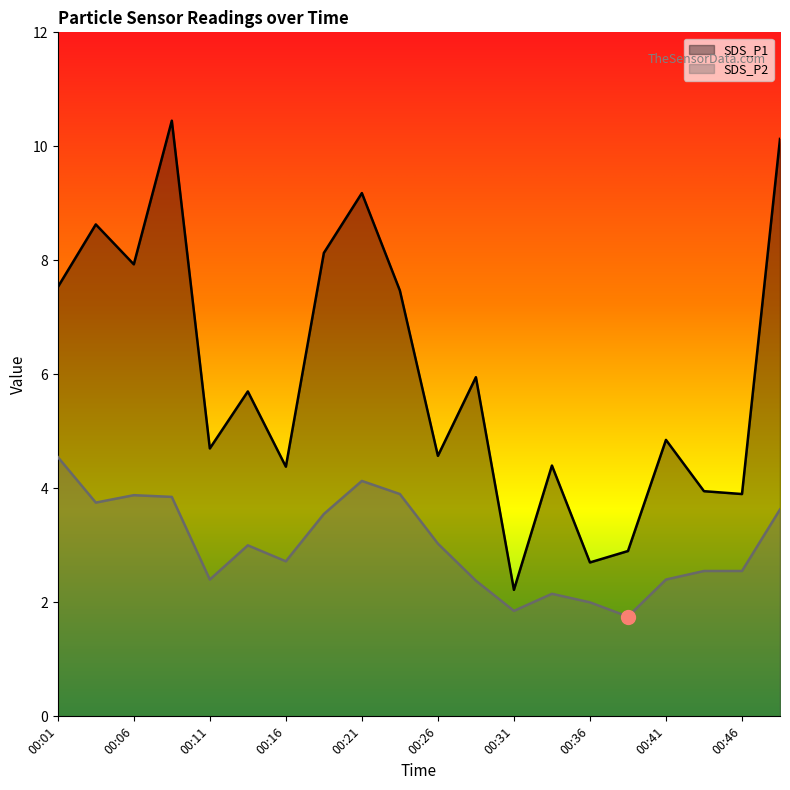

What is the greatest value displayed?

10.4